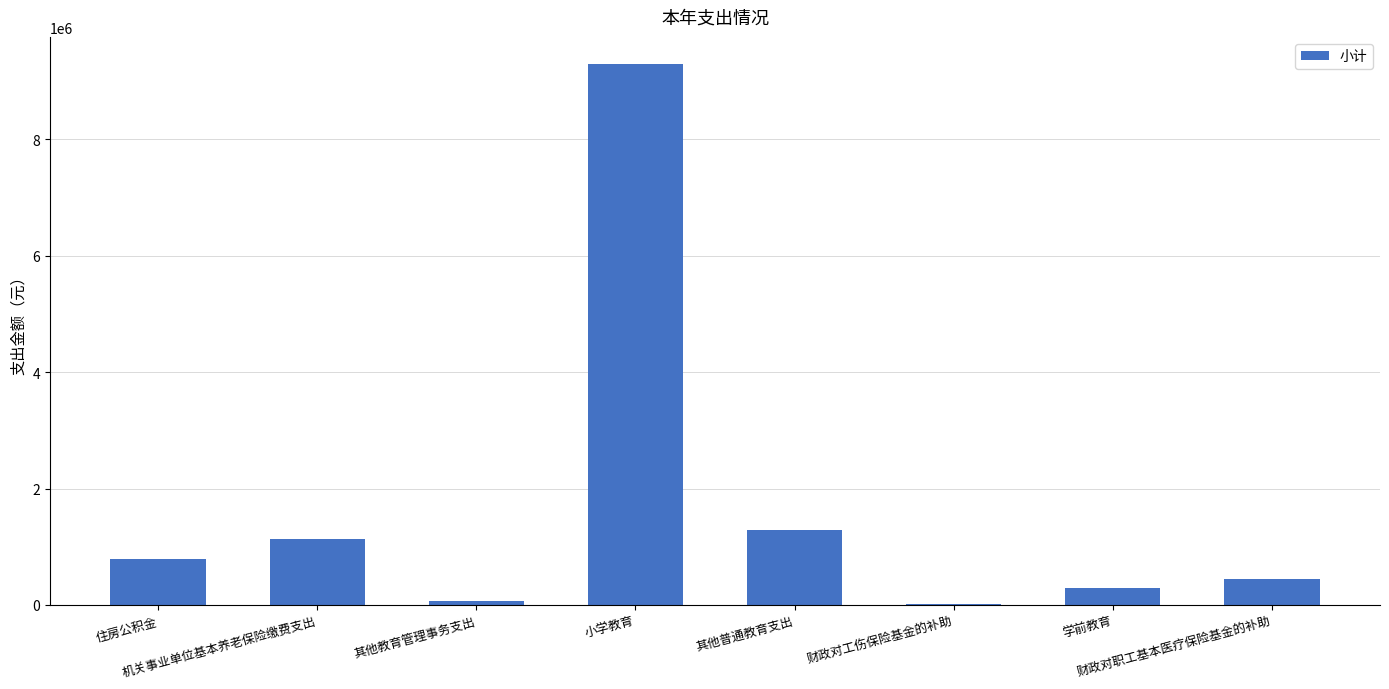

What is the greatest value displayed?

9297372.5